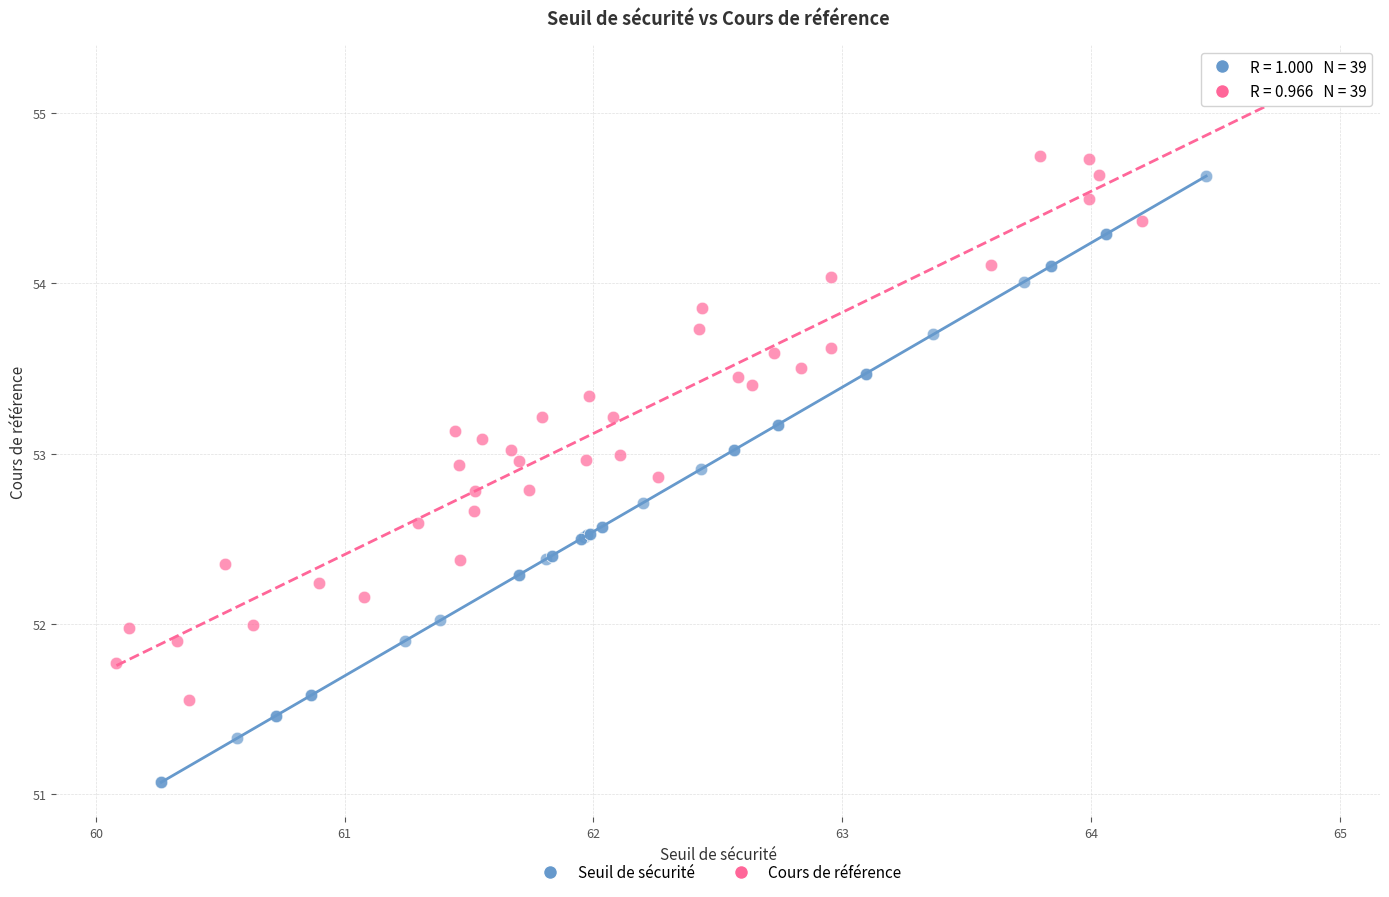

Which series reaches the maximum Y coordinate?

Cours de référence